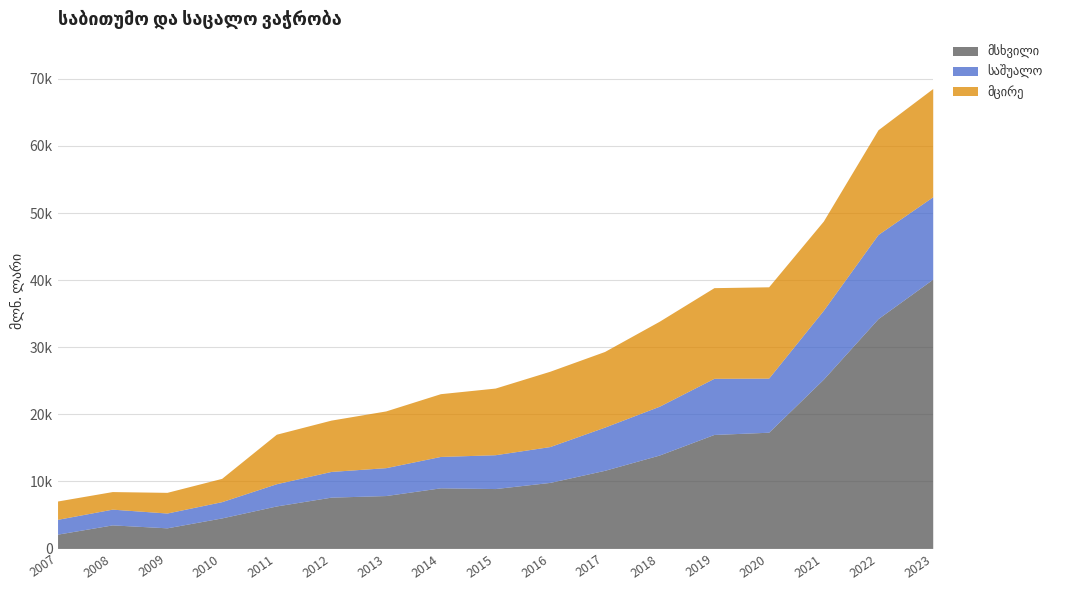

What is the difference between the maximum and second lowest values in the მცირე series?

13401.6